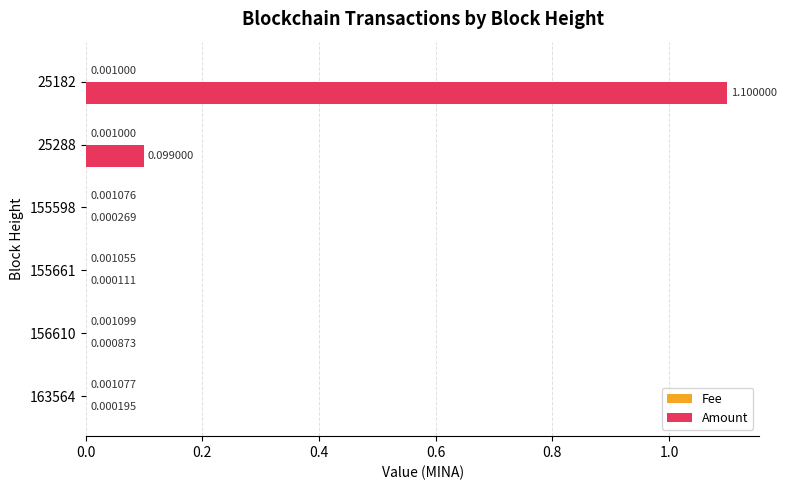

What is the sum of all Amount values?

1.2